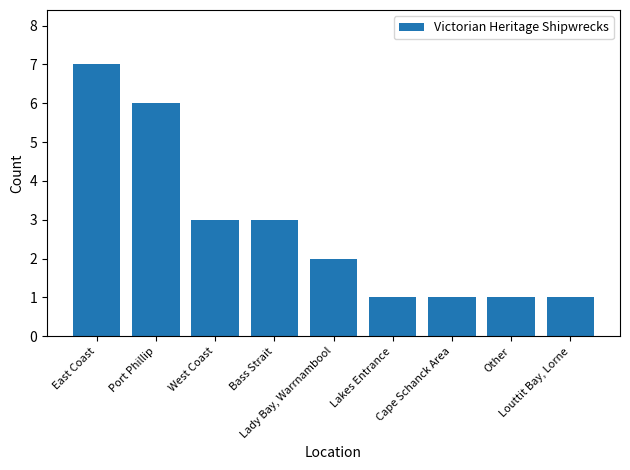

At which category does the chart reach its peak across all series?

East Coast